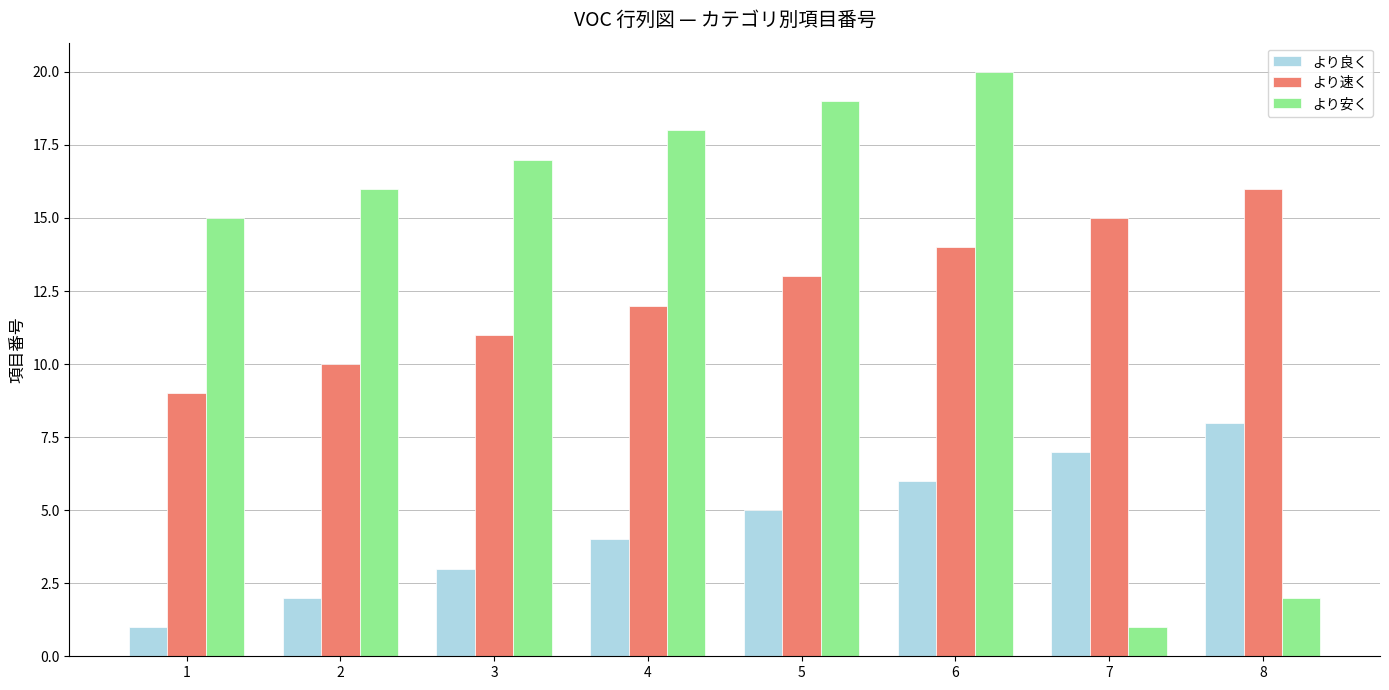

Which category has the highest value in the より良く series?

8